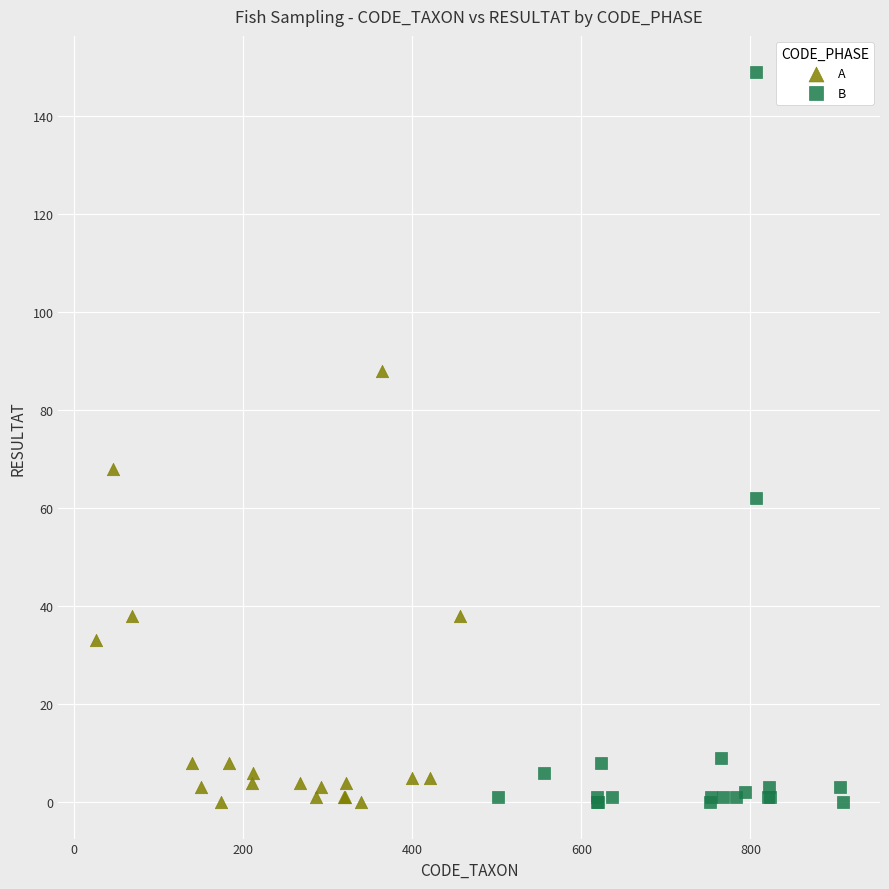

Which series reaches the maximum Y coordinate?

B